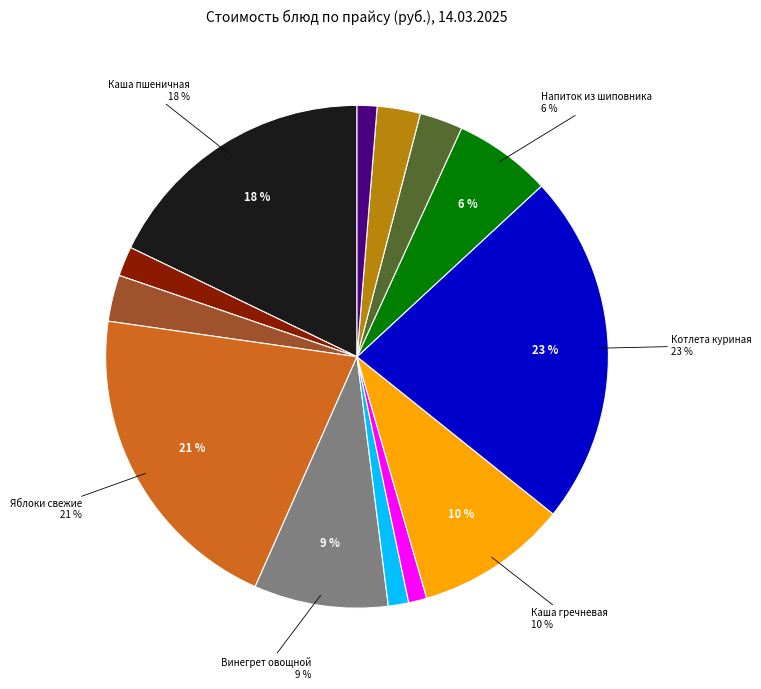

How many segments does this pie chart have?

13